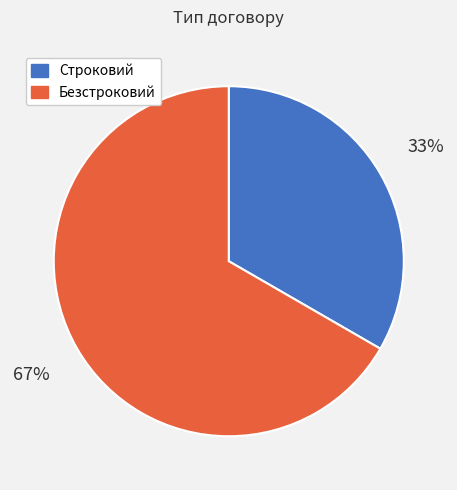

What is the largest slice in the pie chart?

Безстроковий